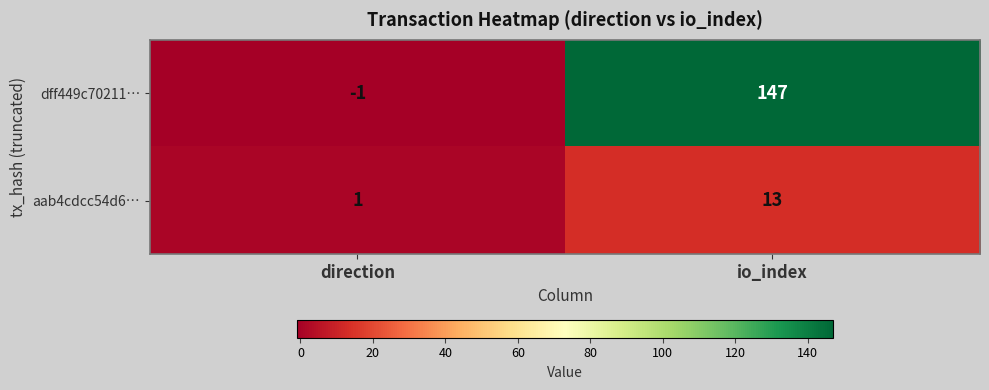

What is the maximum value shown in the chart?

147